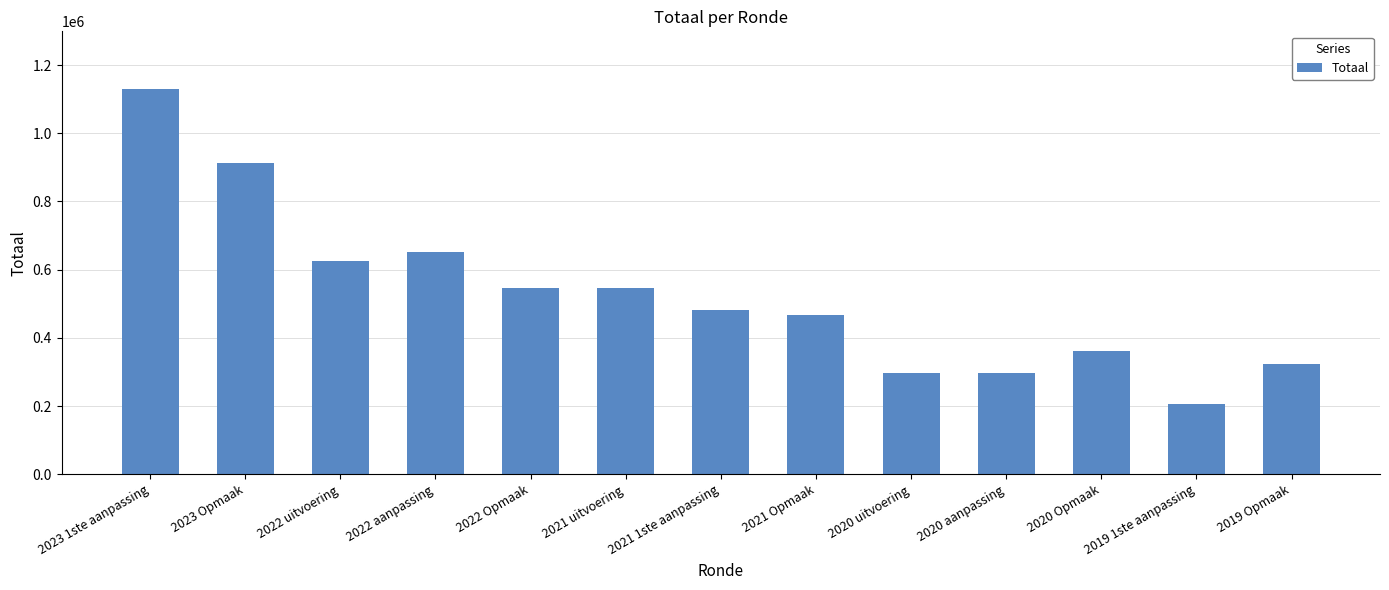

What is the value of the 7th bar from the left?

481945